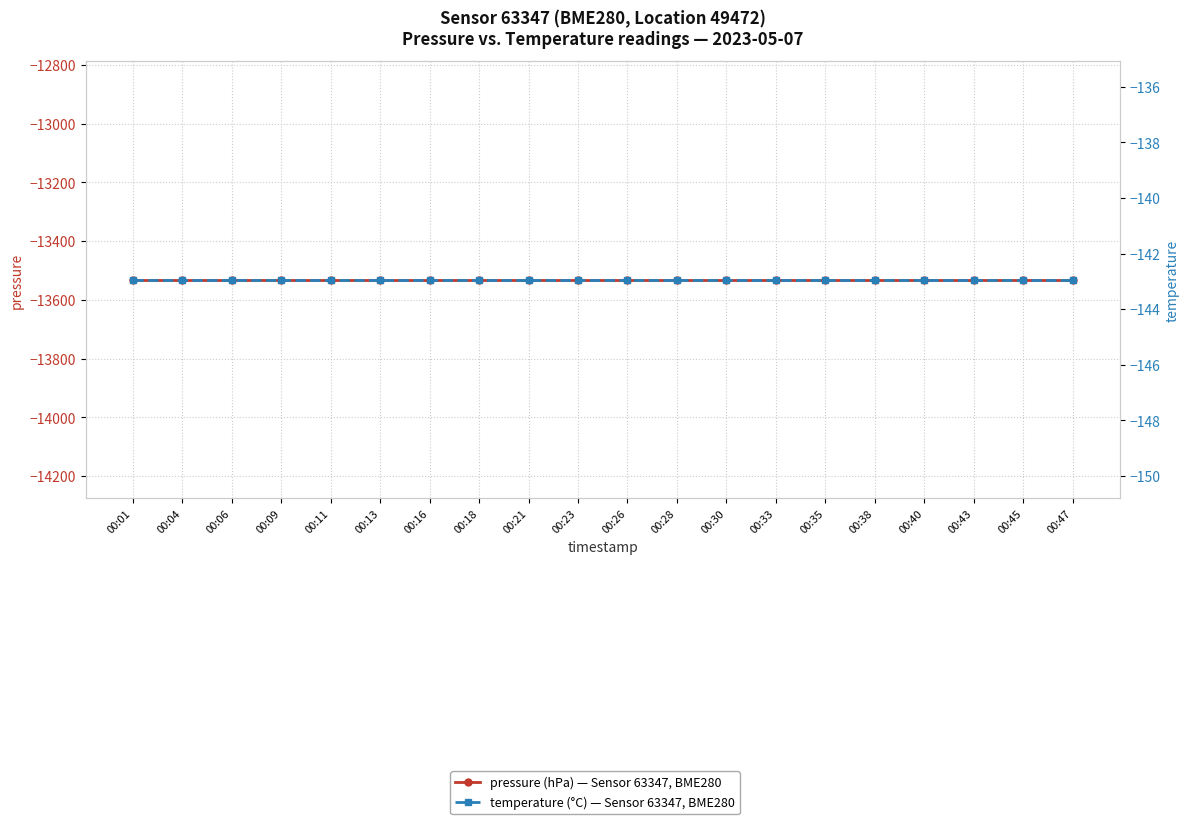

What is the smallest value displayed?

-13531.4